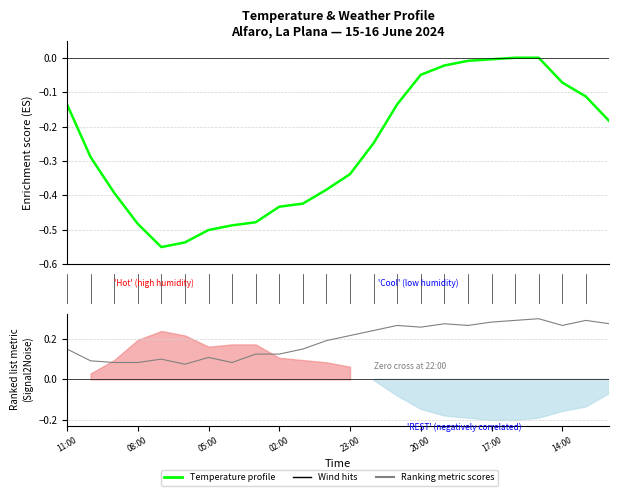

What is the total value across all series at 05:00?

-0.4